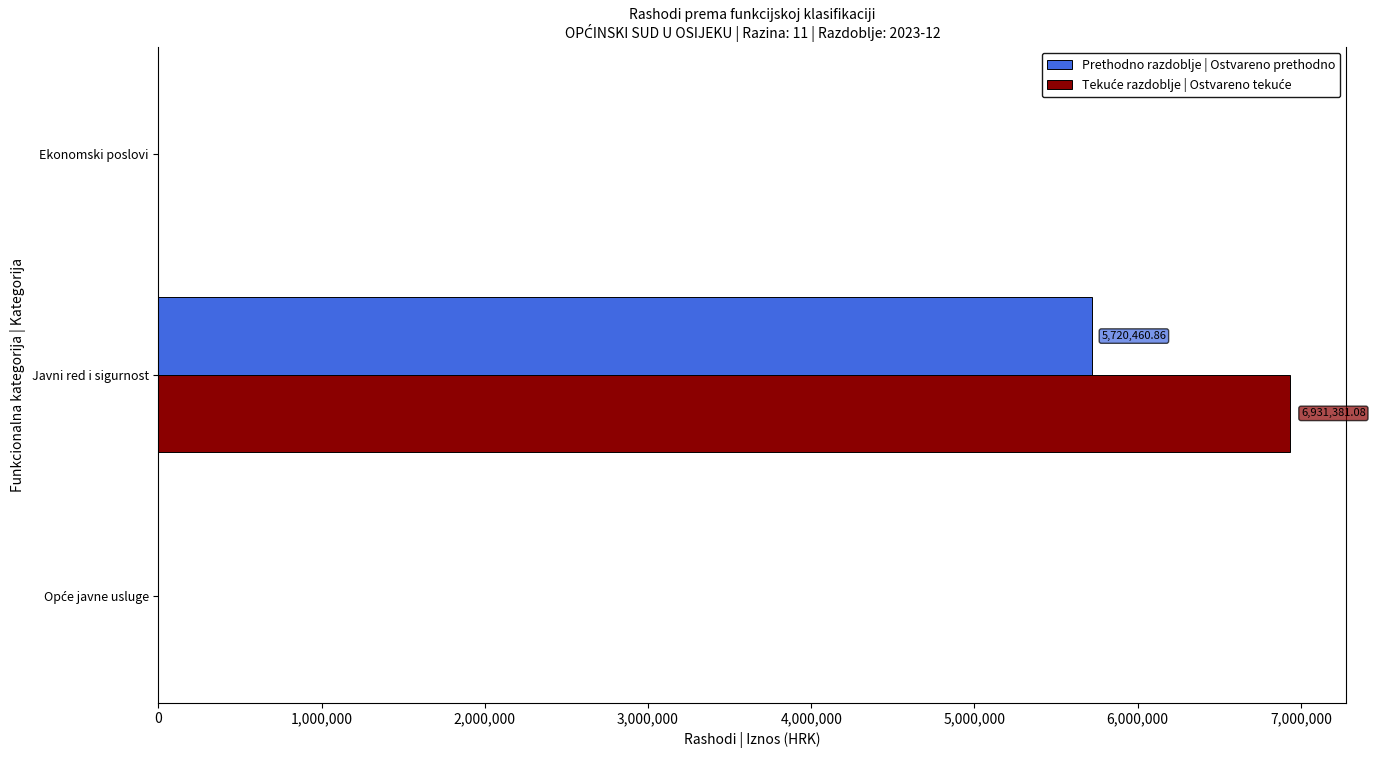

What is the greatest value displayed?

6931381.1